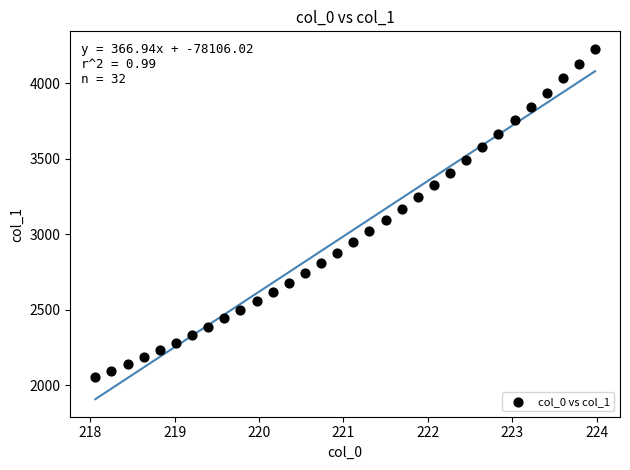

What is the range of Y values (max minus min)?

2176.2